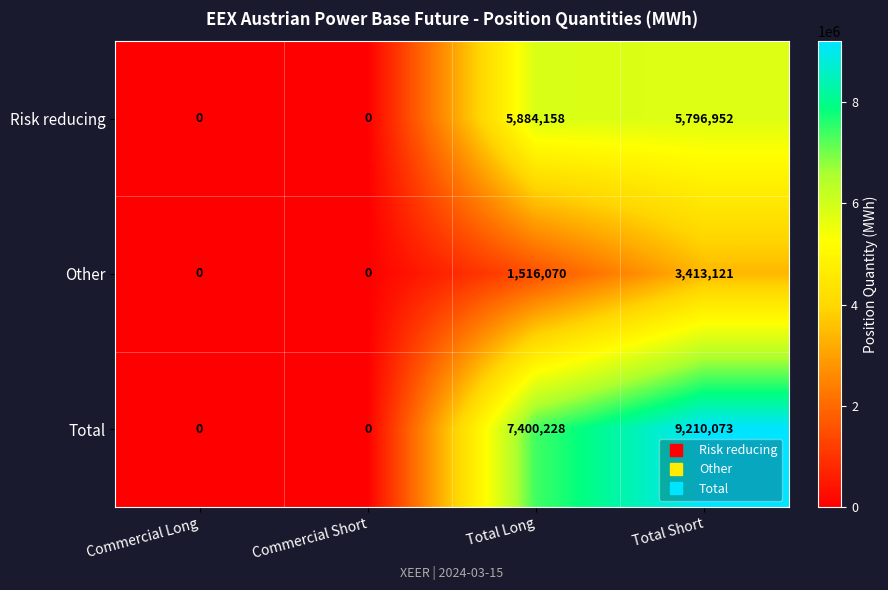

Between Commercial Long and Total Long, which series saw the biggest shift?

Total